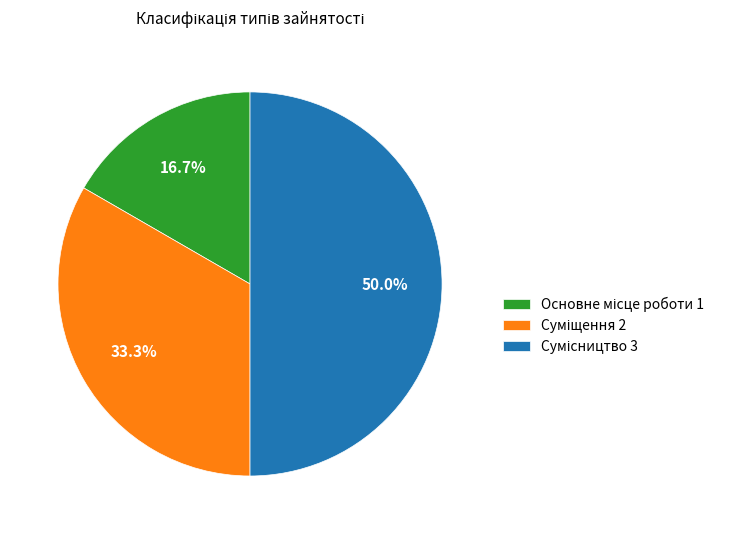

Count the number of slices in the pie.

3